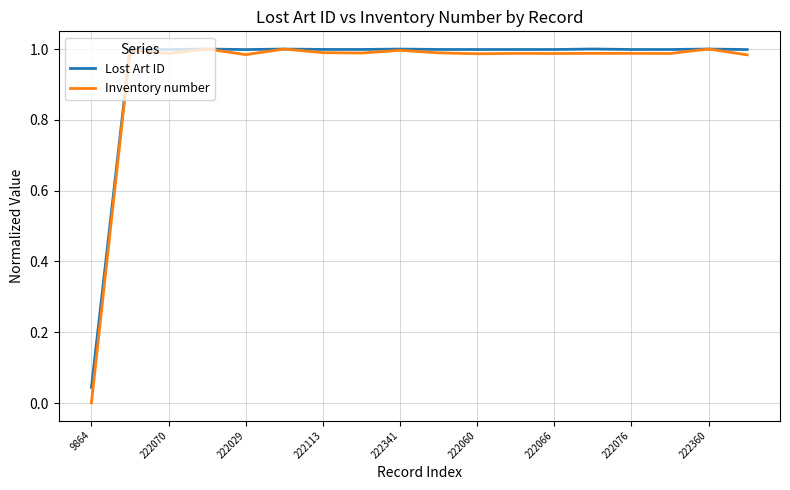

What is the sum of all Lost Art ID values?

17.0